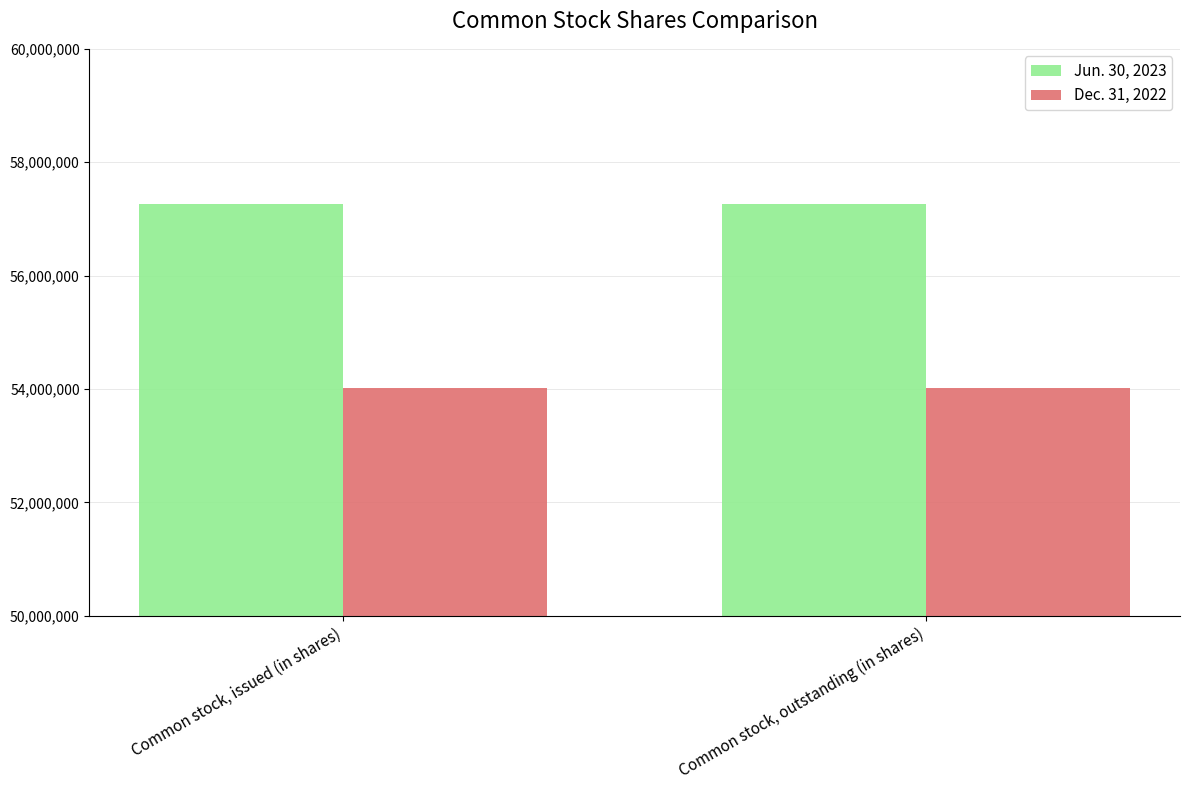

Read the Jun. 30, 2023 value at Common stock, outstanding (in shares).

57266455